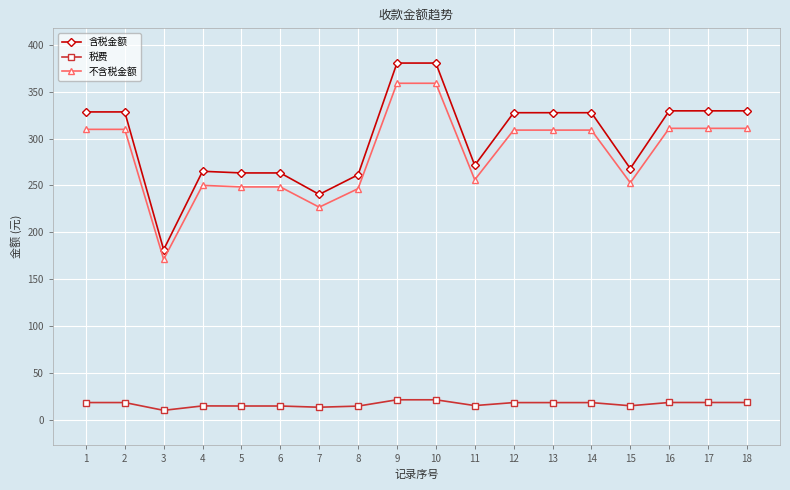

Is the value of 不含税金额 at 15 greater than the value of 税费 at 1?

Yes